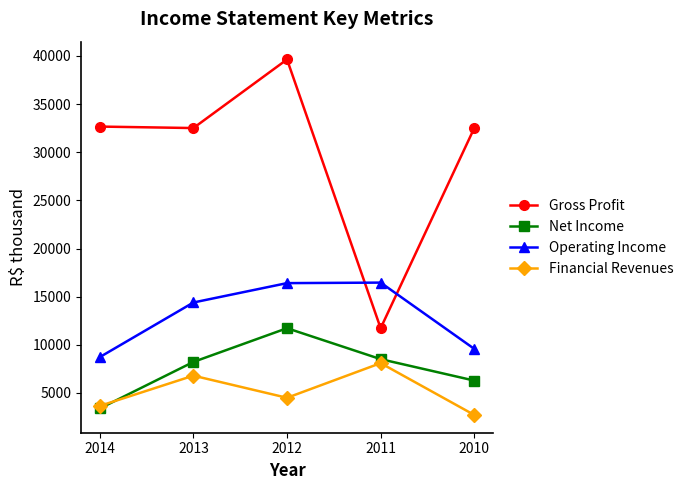

What is the highest value of the Net Income series?

11726